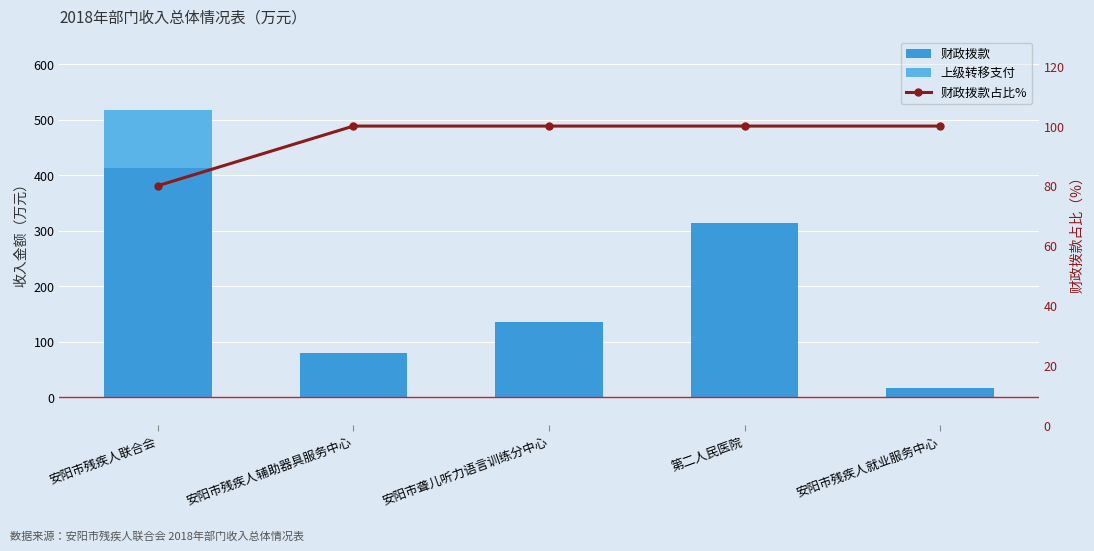

What position from the right is 安阳市聋儿听力语言训练分中心?

3